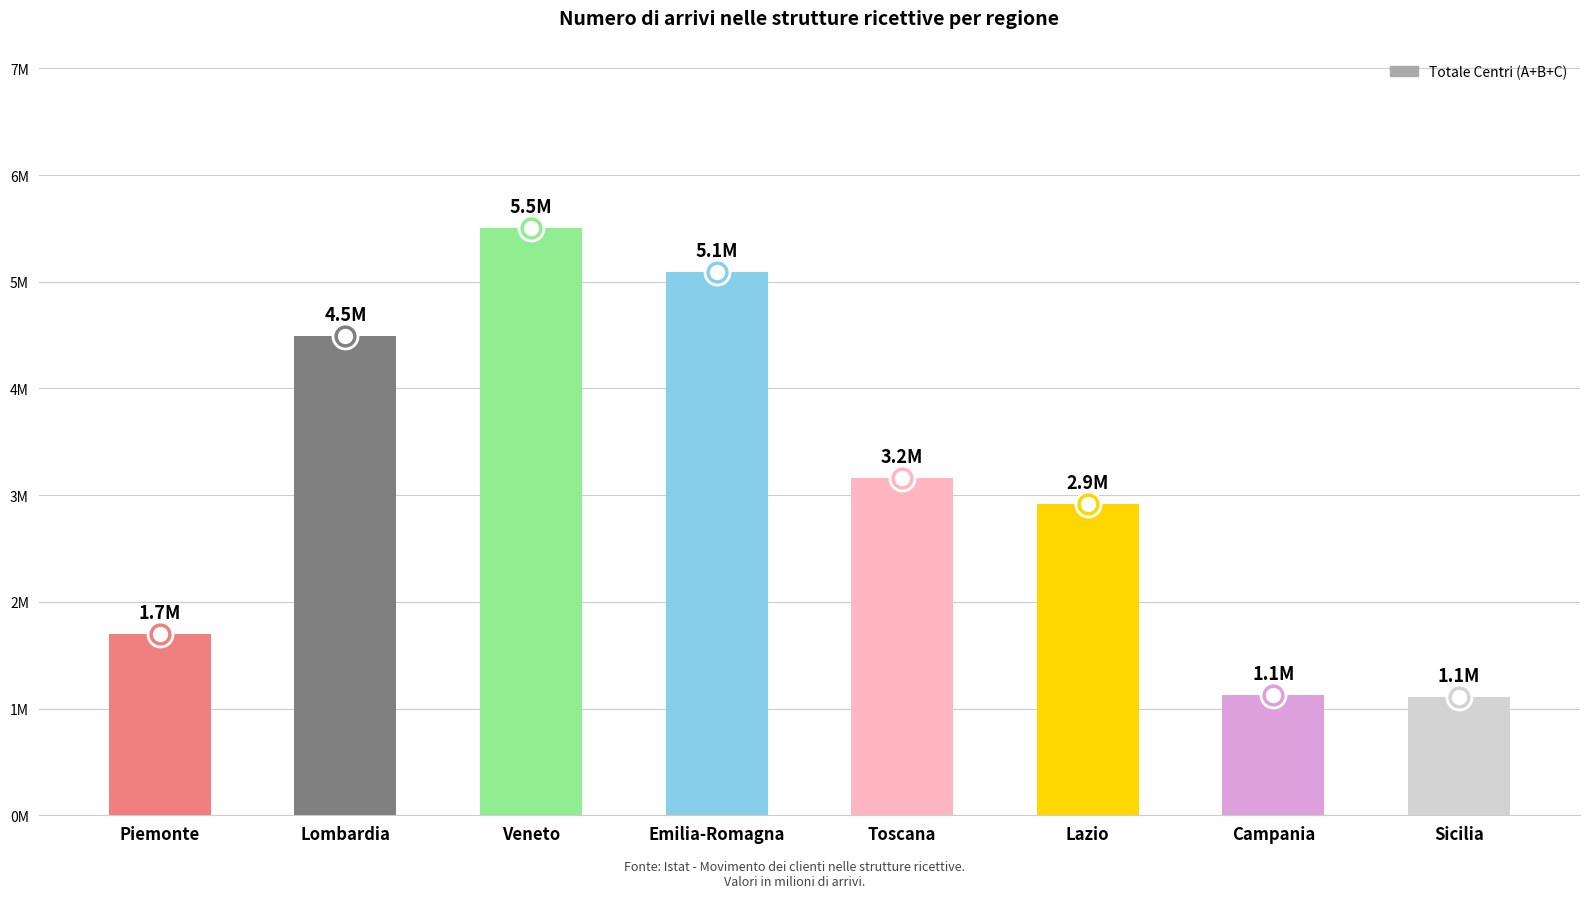

True or false: the data shows 2471635 at Emilia-Romagna.

False